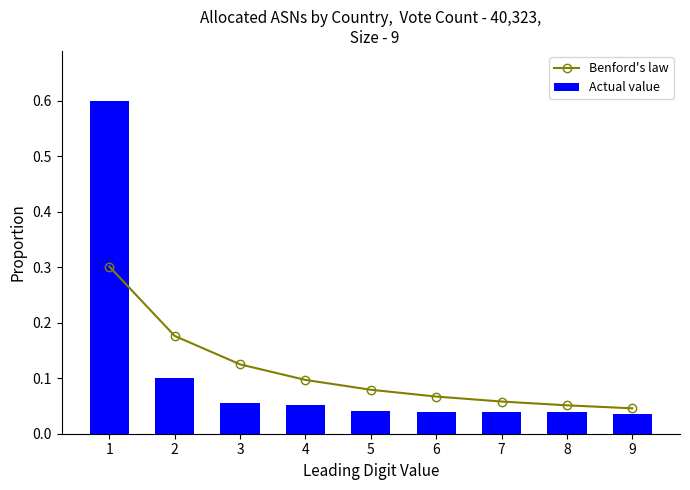

Reading left to right, list all the values displayed in this chart.

Benford's law: 0.3	0.2	0.1	0.1	0.1	0.1	0.1	0.1	0.0
Actual value: 0.6	0.1	0.1	0.1	0.0	0.0	0.0	0.0	0.0